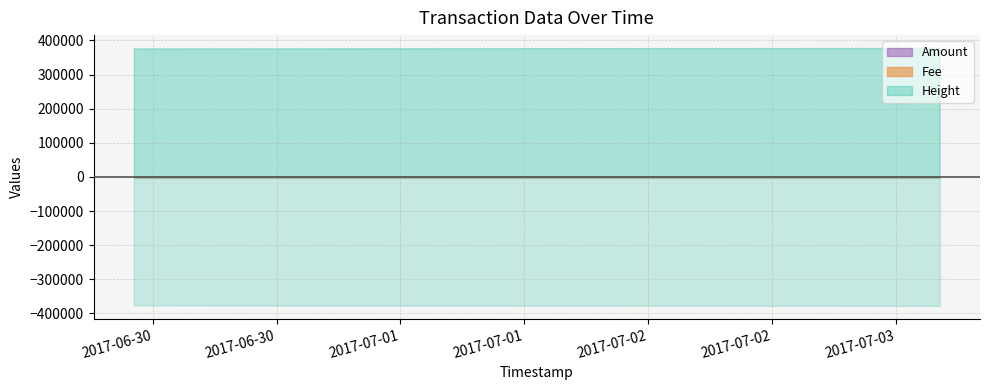

What is the label of the 3rd point from the right?

2017-07-03 04:14:17